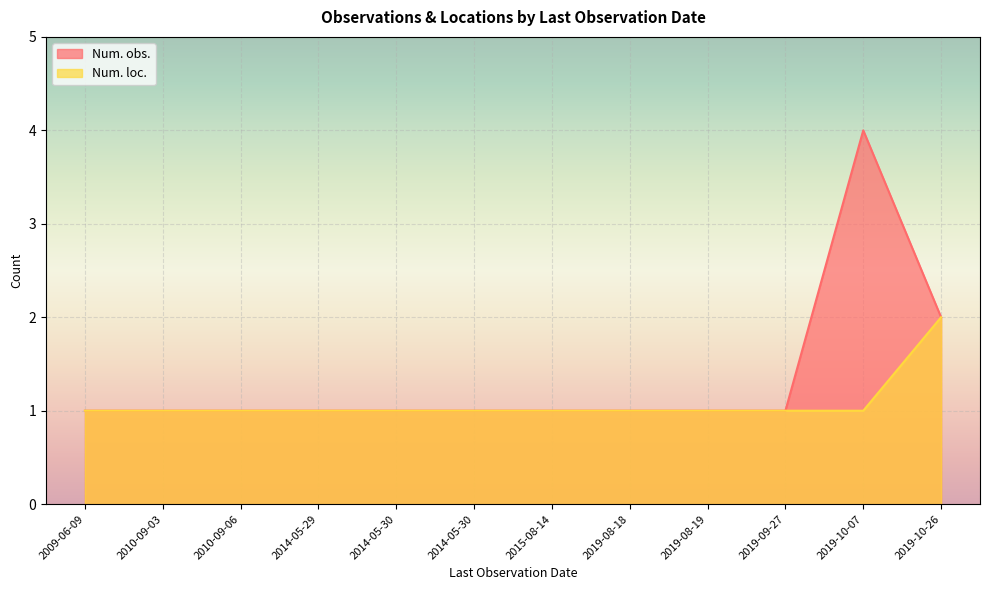

What is the difference between the maximum and minimum values in the Num. loc. series?

1